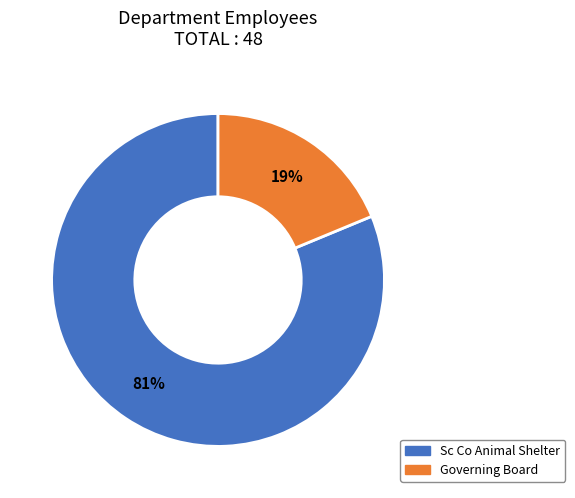

How many segments does this pie chart have?

2